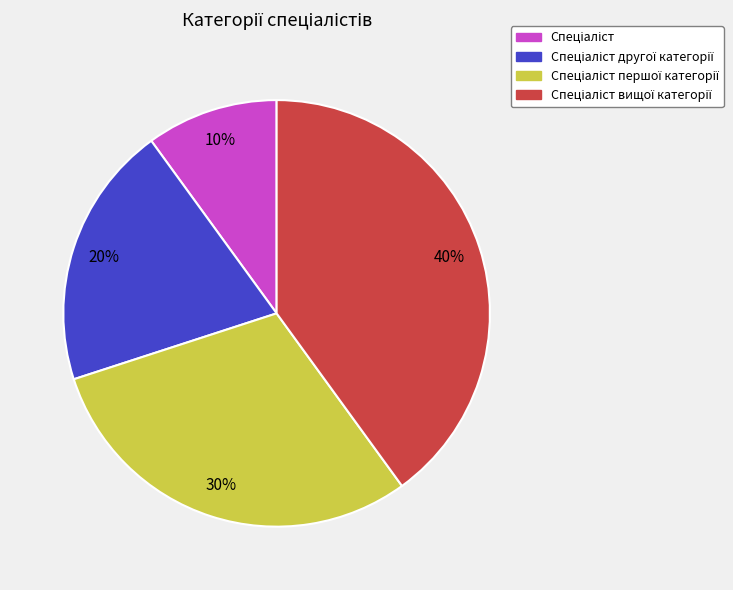

Count the number of slices in the pie.

4